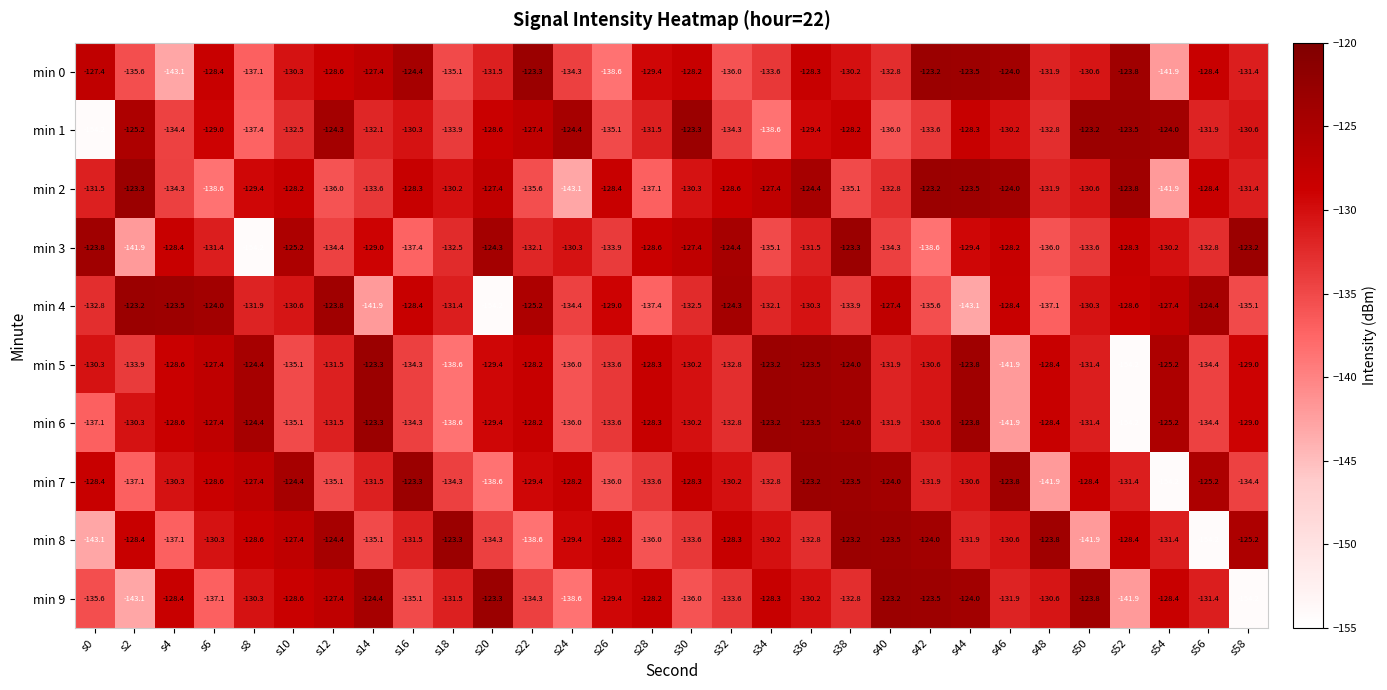

What is the difference between the min 5 values at s18 and s34?

15.4